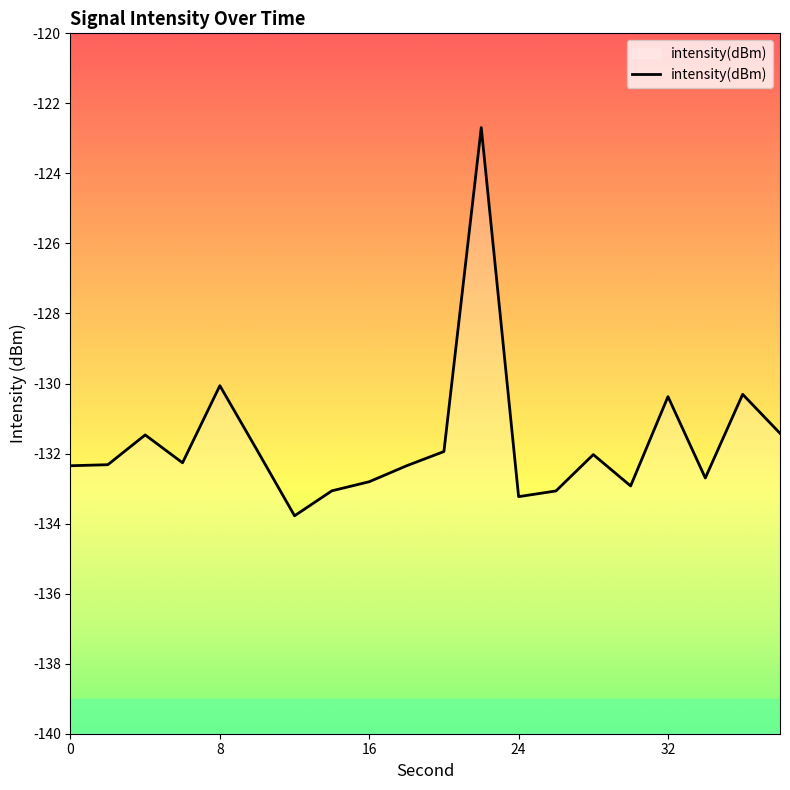

How many values exceed -132?

8